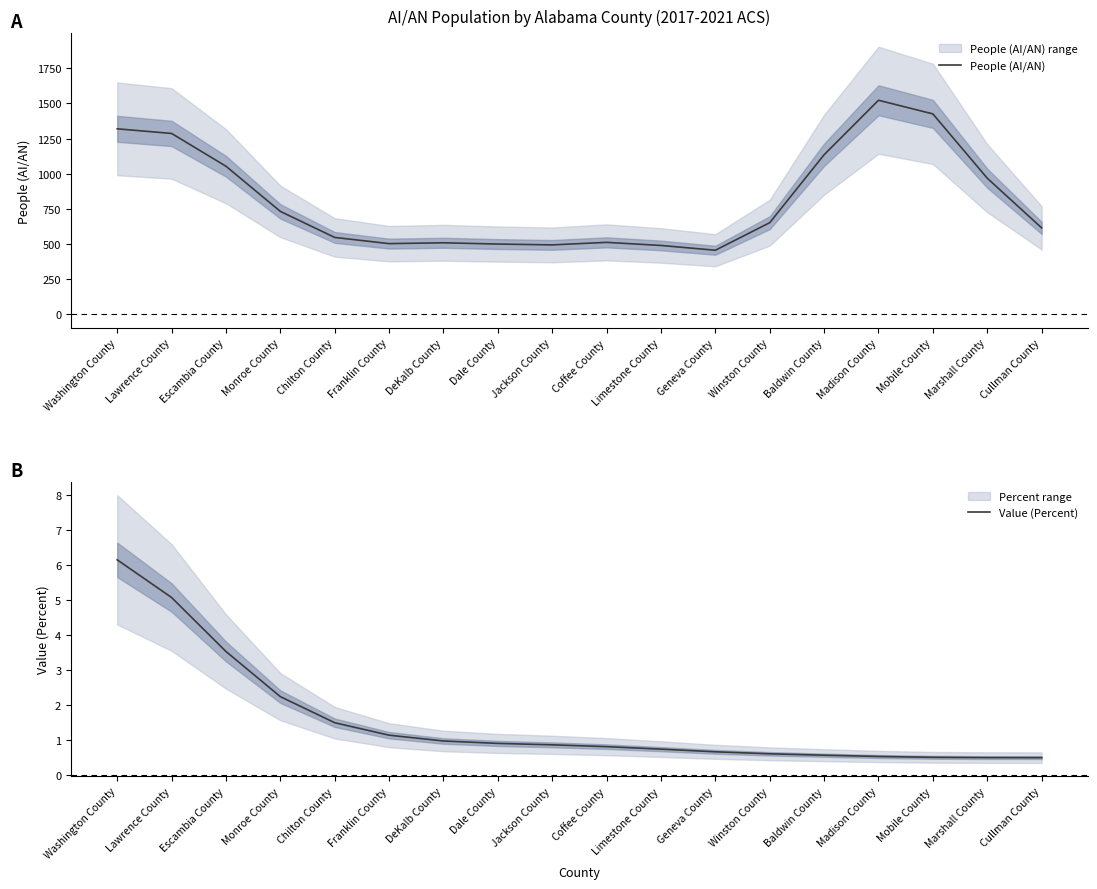

True or false: People (AI/AN) has a value of 547.0 at Chilton County.

True